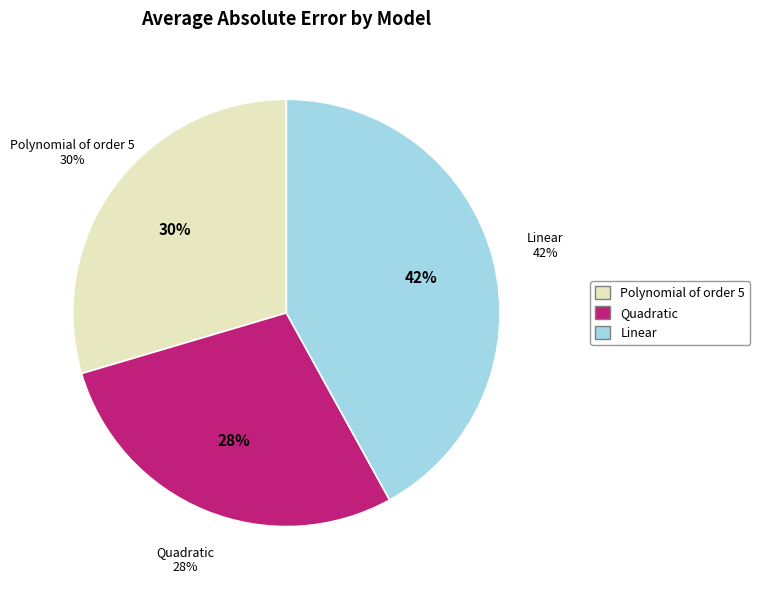

Rank the categories by value from lowest to highest.

Quadratic, Polynomial of order 5, Linear